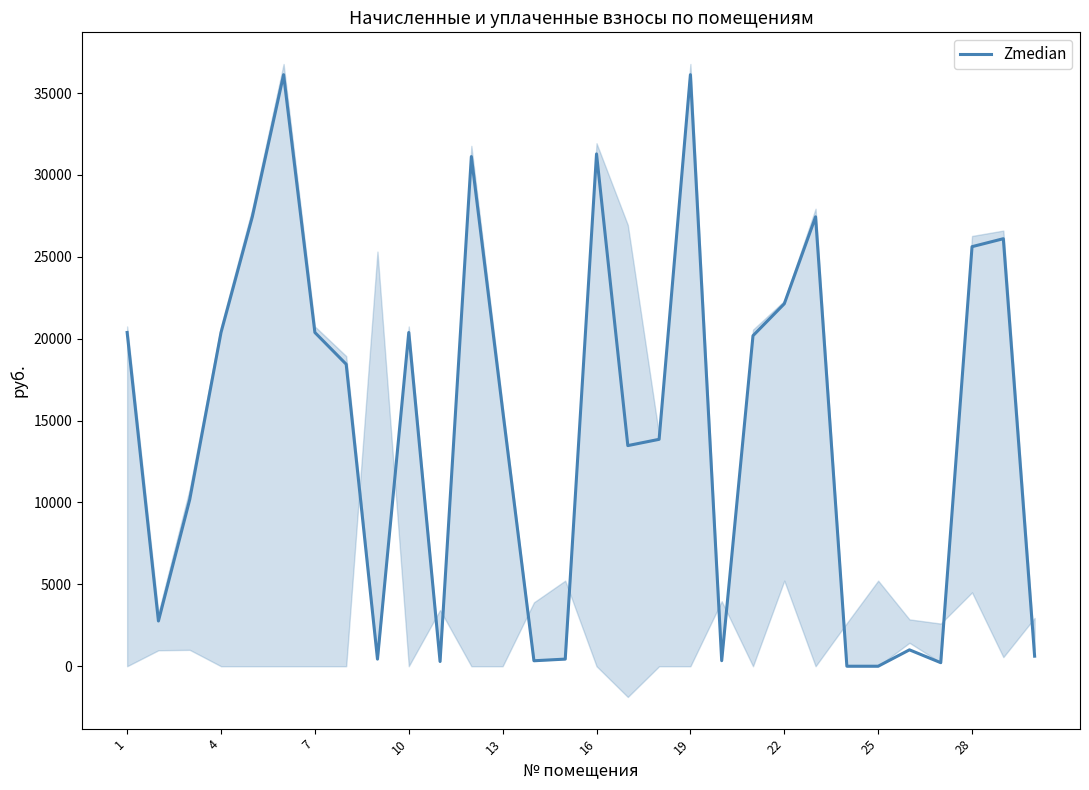

What is the difference between the second highest and minimum values?

36121.7